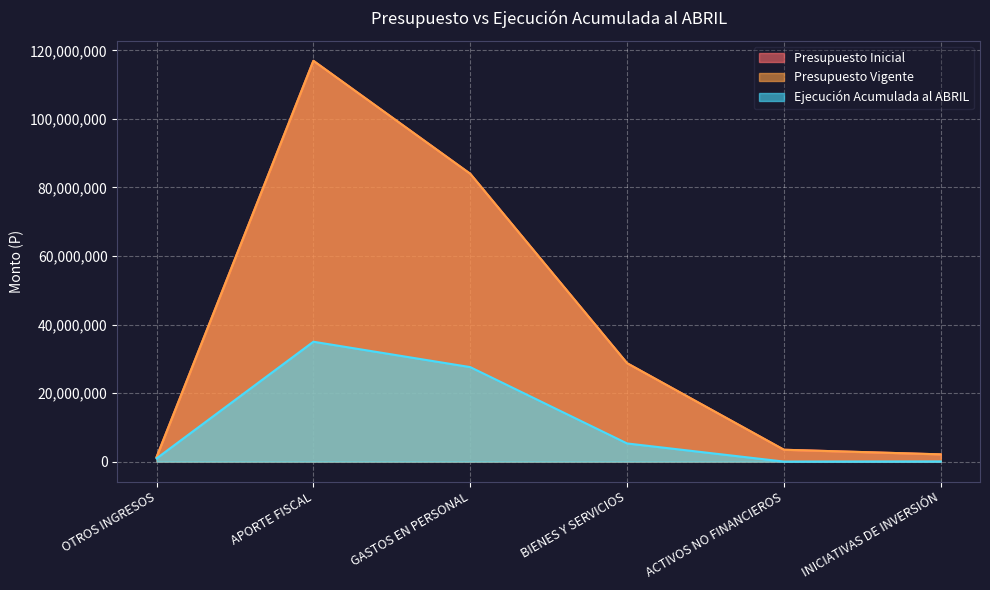

What is the value of the Presupuesto Vigente point at the 2nd from the left?

116977262